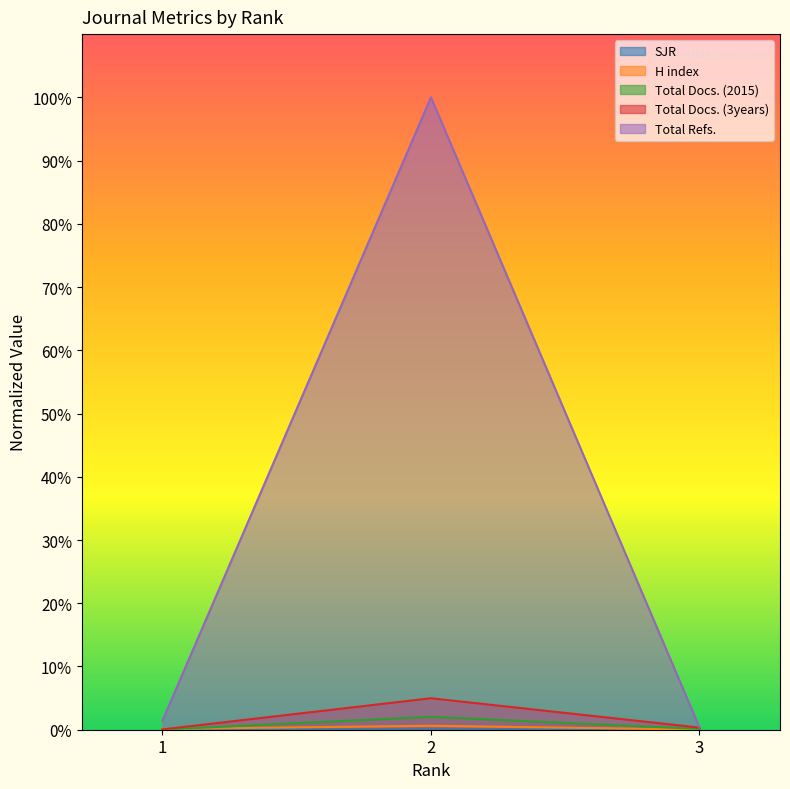

Which series has the largest range (max minus min)?

Total Refs.